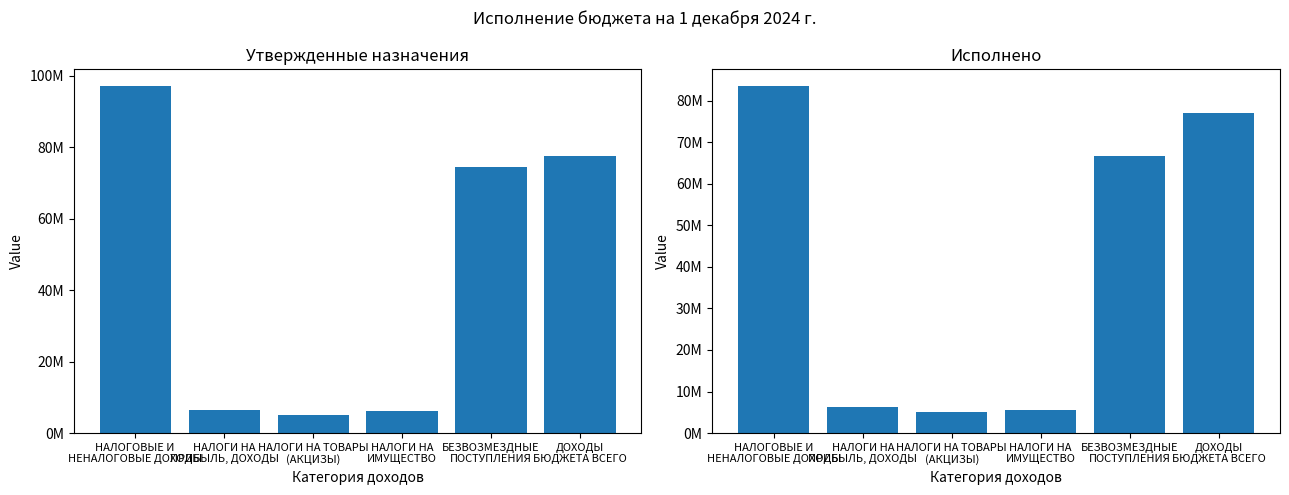

Where does the Утвержденные бюджетные назначения series first go above 74469851?

НАЛОГОВЫЕ И
НЕНАЛОГОВЫЕ ДОХОДЫ